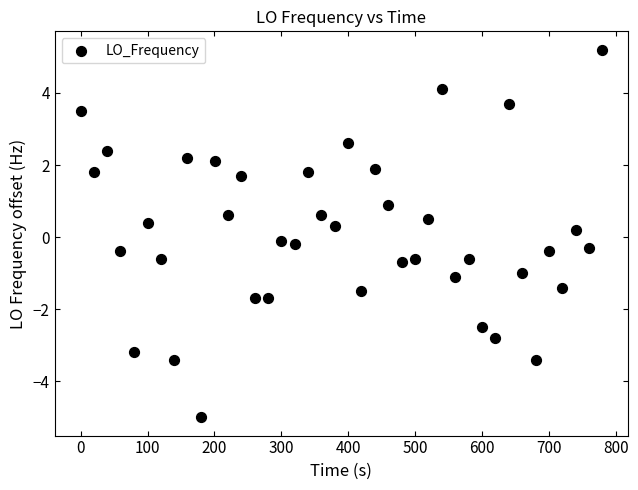

What is the range of Y values (max minus min)?

10.2